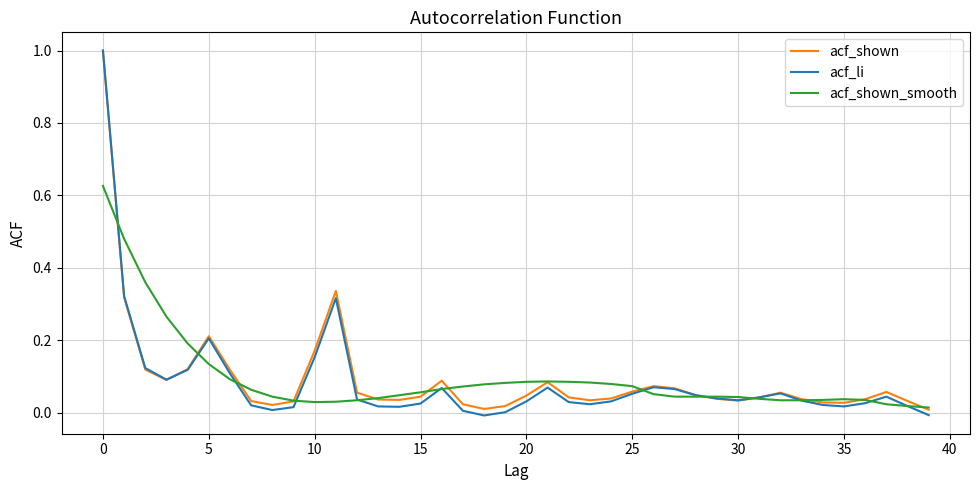

Which series has the largest range (max minus min)?

acf_li